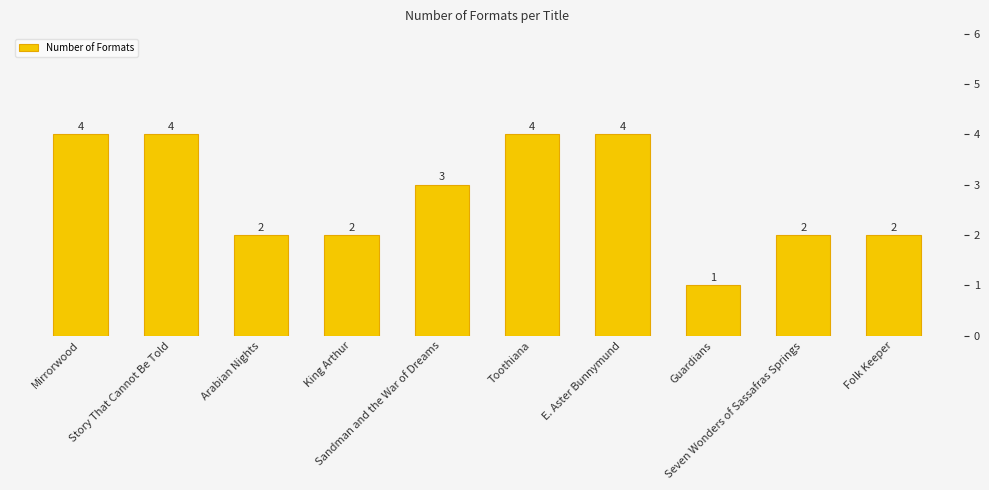

Does the chart contain stacked bars?

No